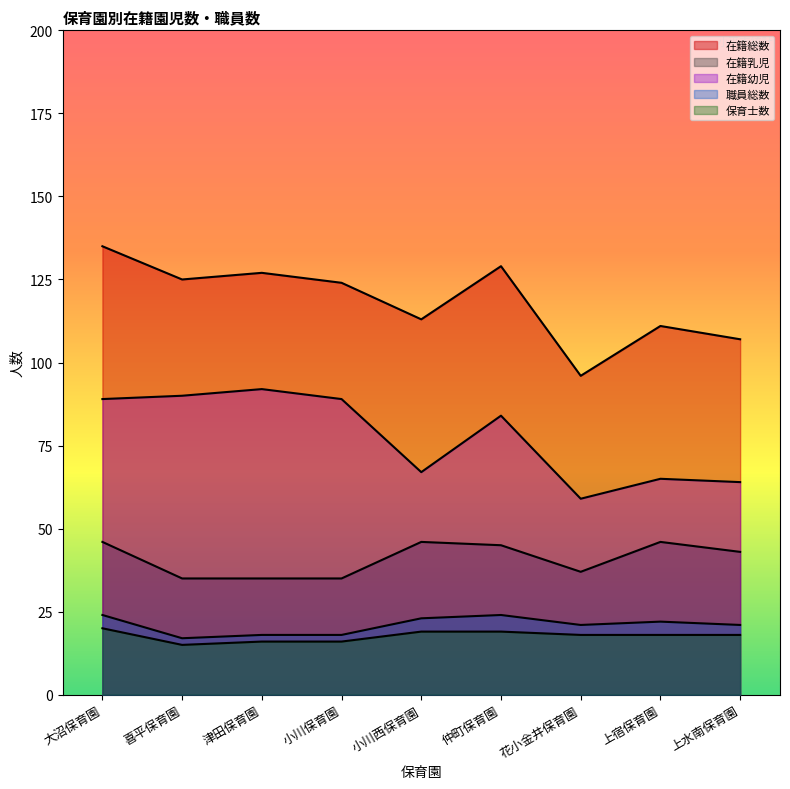

True or false: 在籍総数 and 在籍幼児 cross at least once.

False